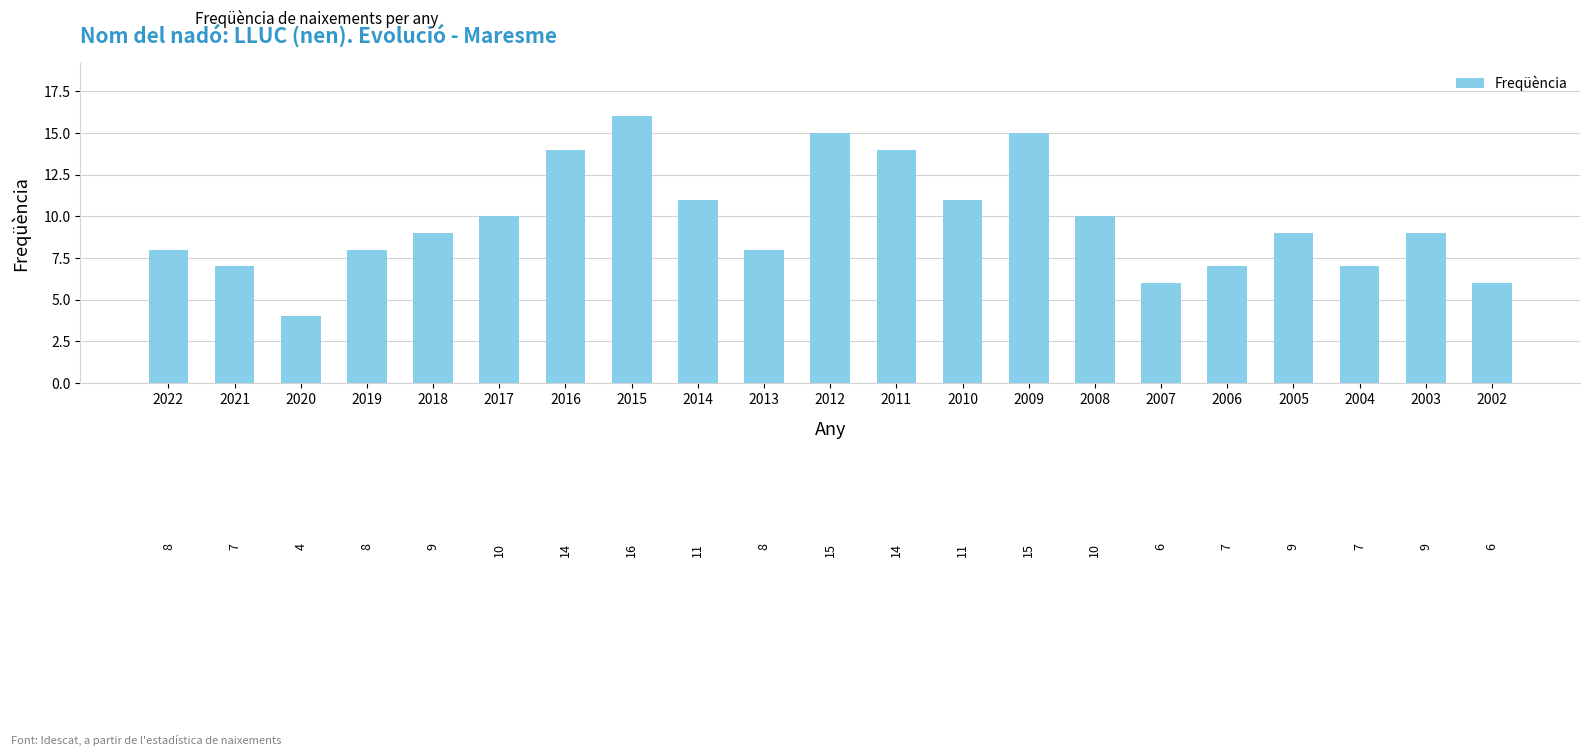

What is the difference between the values at 2006 and 2005?

2